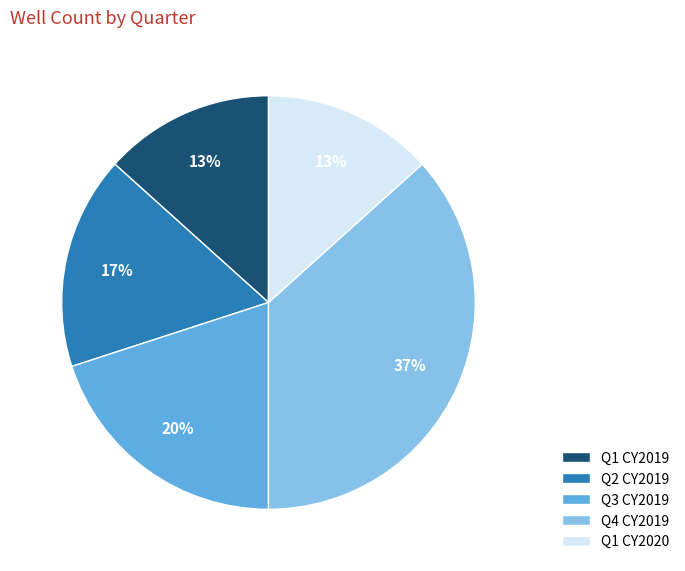

To the nearest percent, what is the average slice percentage?

20%